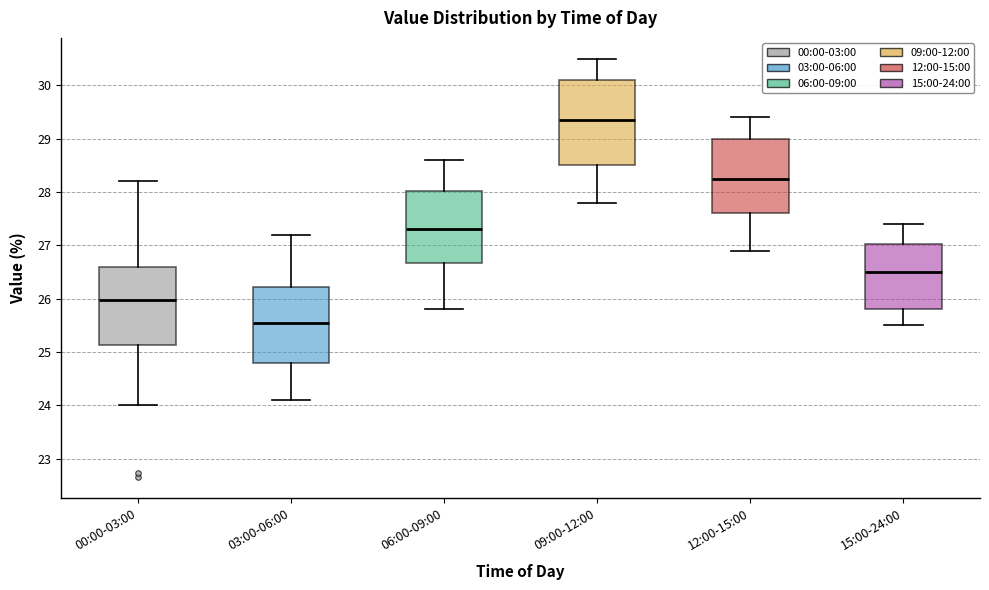

Reading left to right, transcribe this box plot: for each box, give where its median line is, the range the box spans, and where its two whiskers end, as read against the y-axis. The values are not printed on the chart, so give them approximately, as read against the axis.

00:00-03:00: median 26.0, box 25.1 to 26.6, whiskers 24.0 to 28.2
03:00-06:00: median 25.6, box 24.8 to 26.2, whiskers 24.1 to 27.2
06:00-09:00: median 27.3, box 26.7 to 28.0, whiskers 25.8 to 28.6
09:00-12:00: median 29.4, box 28.5 to 30.1, whiskers 27.8 to 30.5
12:00-15:00: median 28.3, box 27.6 to 29.0, whiskers 26.9 to 29.4
15:00-24:00: median 26.5, box 25.8 to 27.0, whiskers 25.5 to 27.4